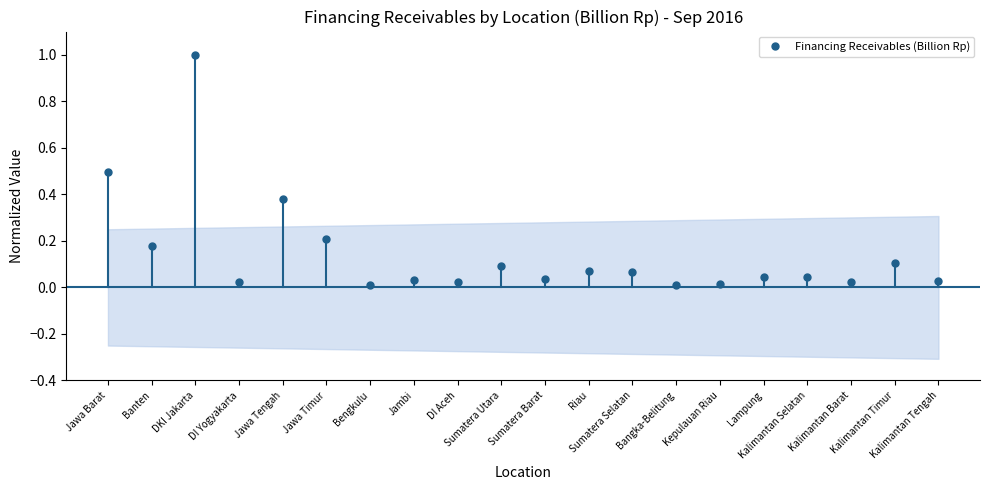

List the labels in order of value, smallest first.

Bangka-Belitung, Bengkulu, Kepulauan Riau, DI Aceh, DI Yogyakarta, Kalimantan Barat, Kalimantan Tengah, Jambi, Sumatera Barat, Lampung, Kalimantan Selatan, Sumatera Selatan, Riau, Sumatera Utara, Kalimantan Timur, Banten, Jawa Timur, Jawa Tengah, Jawa Barat, DKI Jakarta